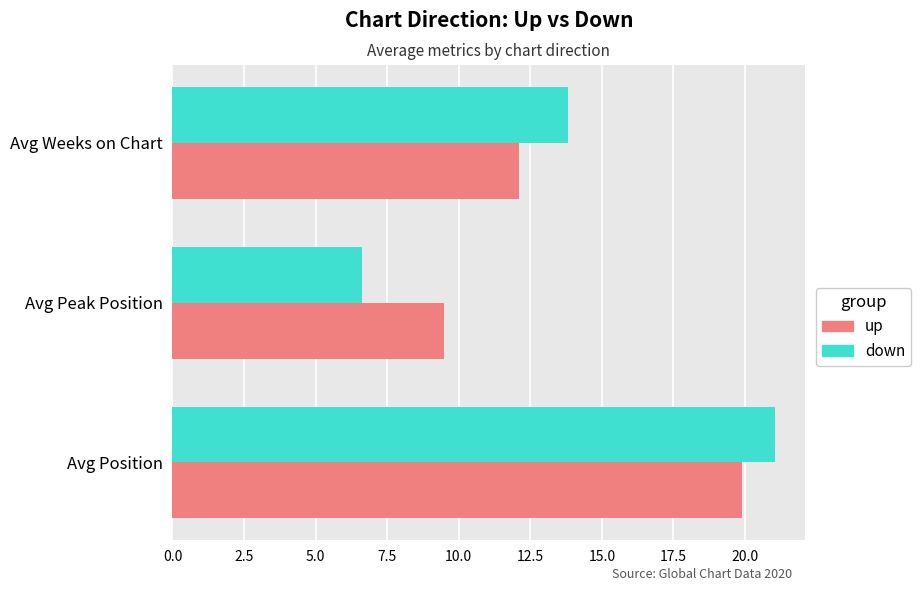

Between Avg Peak Position and Avg Weeks on Chart, which series saw the biggest shift?

down